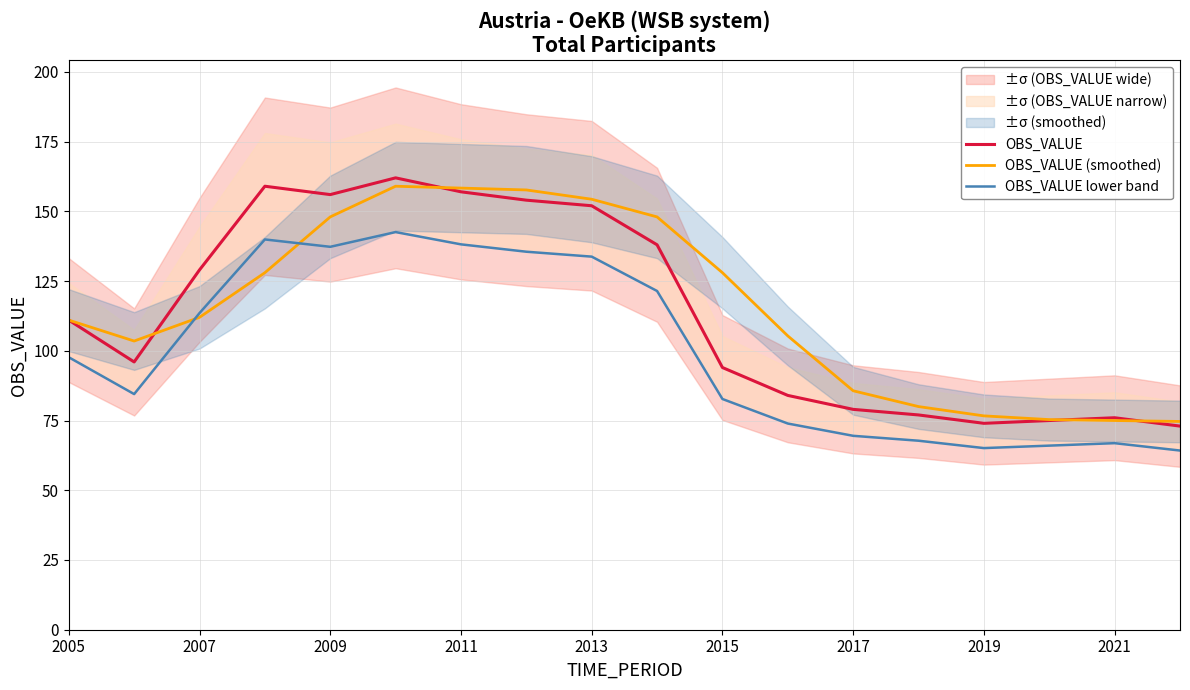

Which series ends up on top after the final intersection of OBS_VALUE and OBS_VALUE (smoothed)?

OBS_VALUE (smoothed)